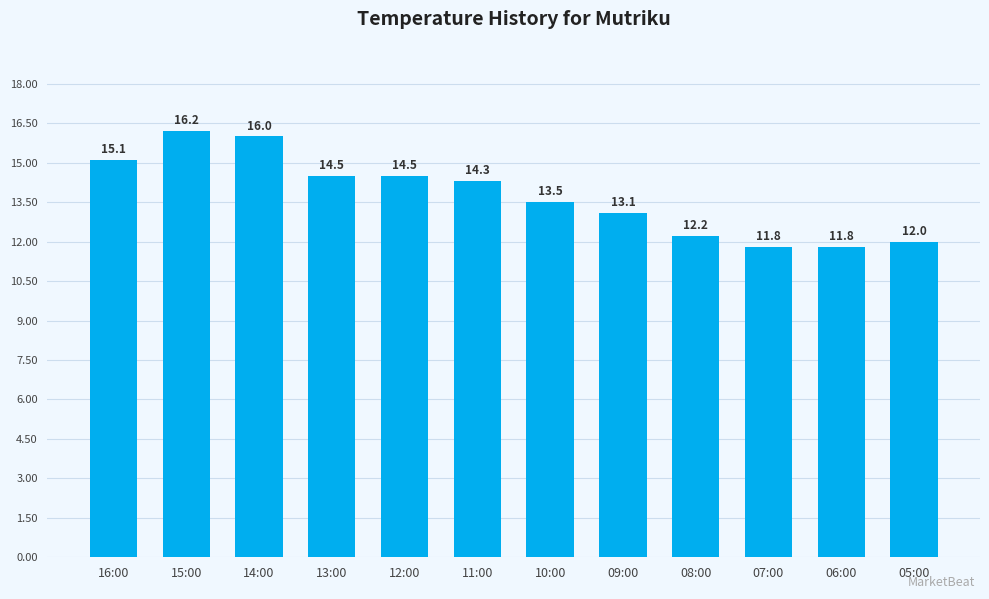

How many distinct data groups are displayed?

1